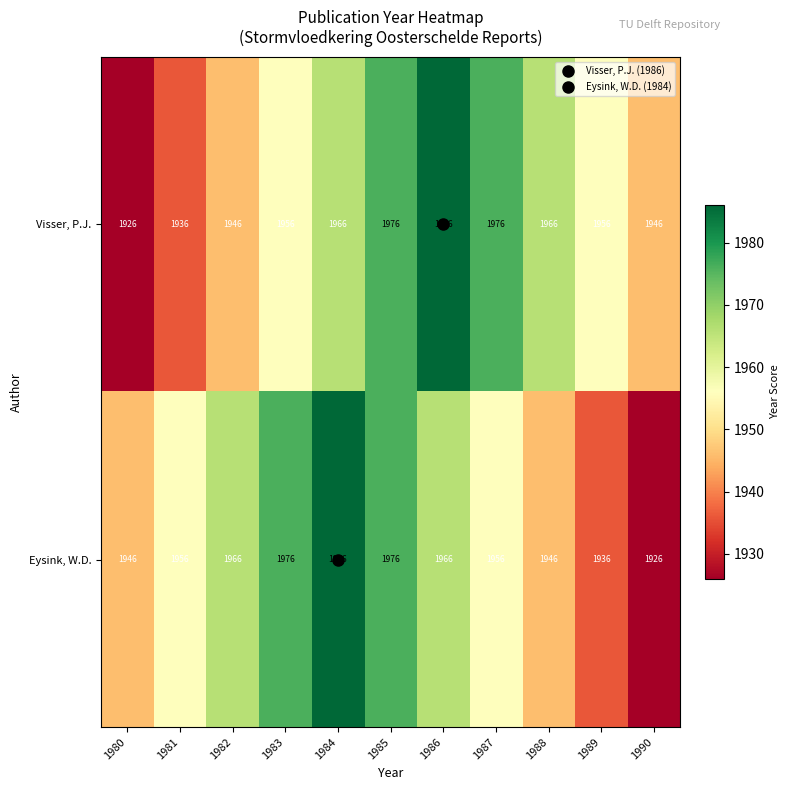

What is the approximate value of Eysink, W.D. at 1980?

1946